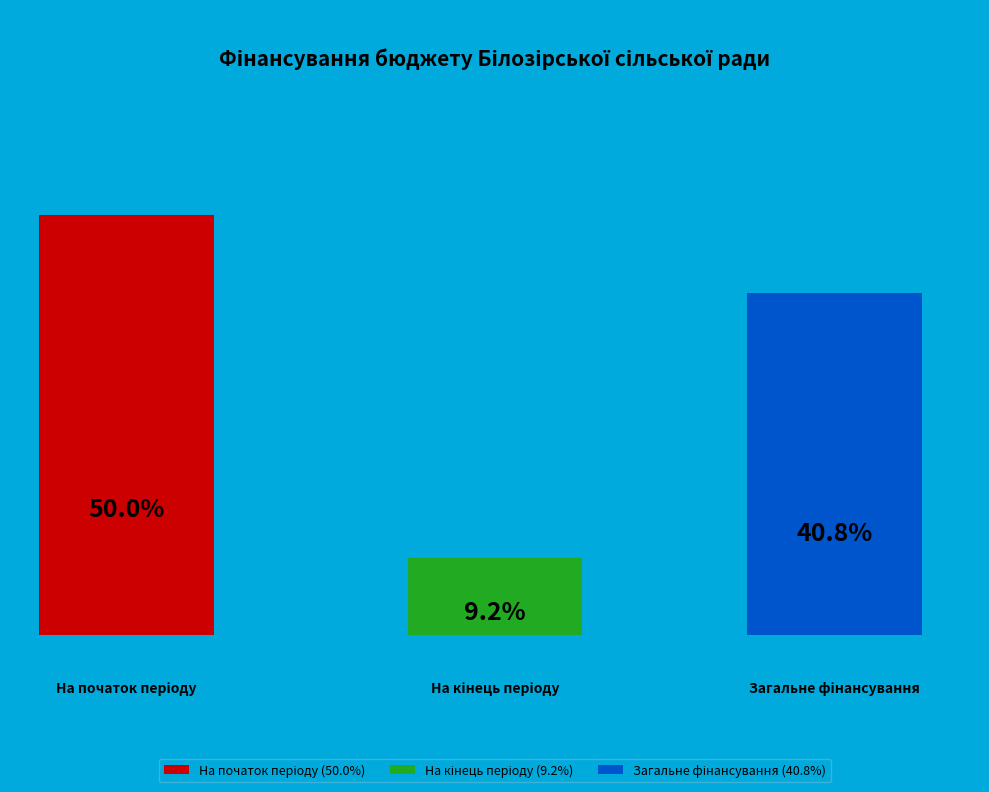

What percentage is NOT represented by Загальне фінансування?

59.2%